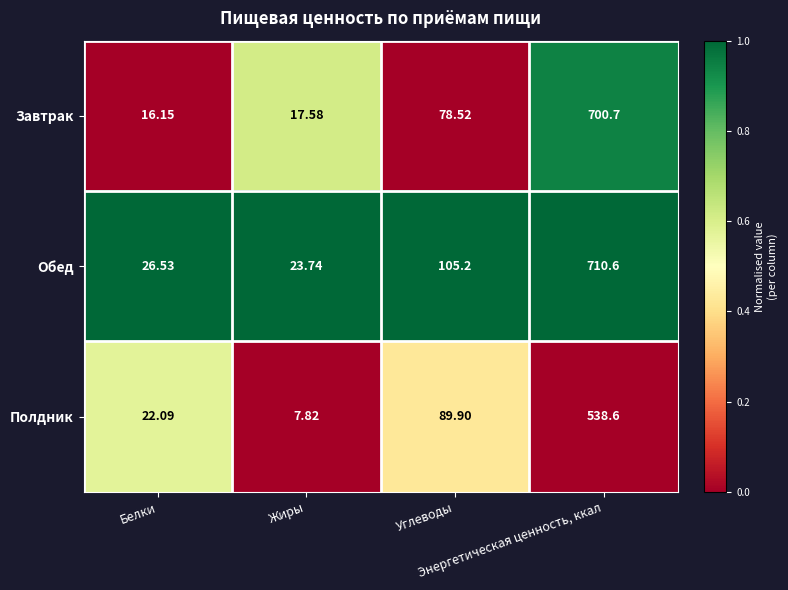

Which series has the largest range (max minus min)?

Обед